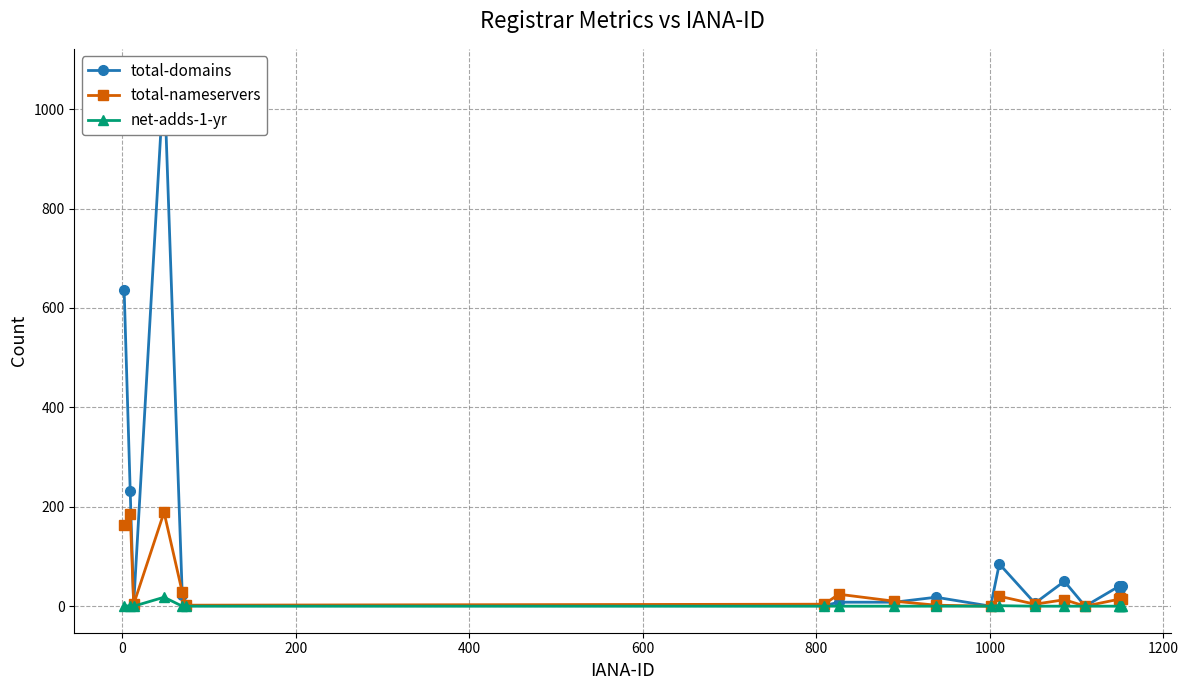

In net-adds-1-yr, how many points are higher than both neighbors (excluding endpoints)?

2